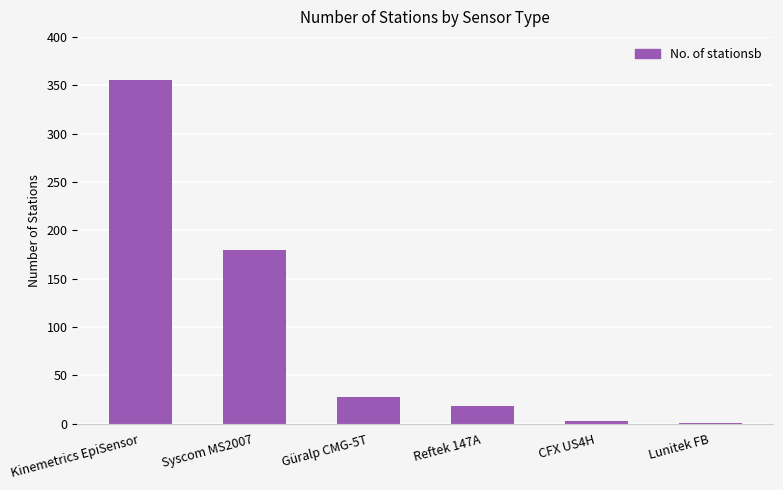

What is the maximum value shown in the chart?

355